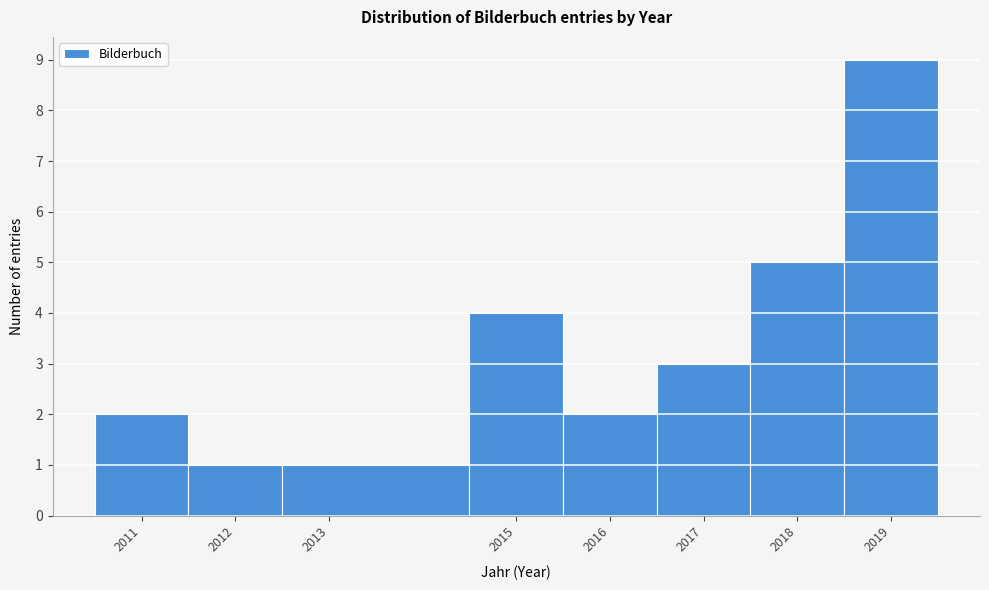

What is the height of the bar covering 2011.5 to 2012.5 on the x-axis? The values are not printed on the chart, so give them approximately, as read against the axis.

1